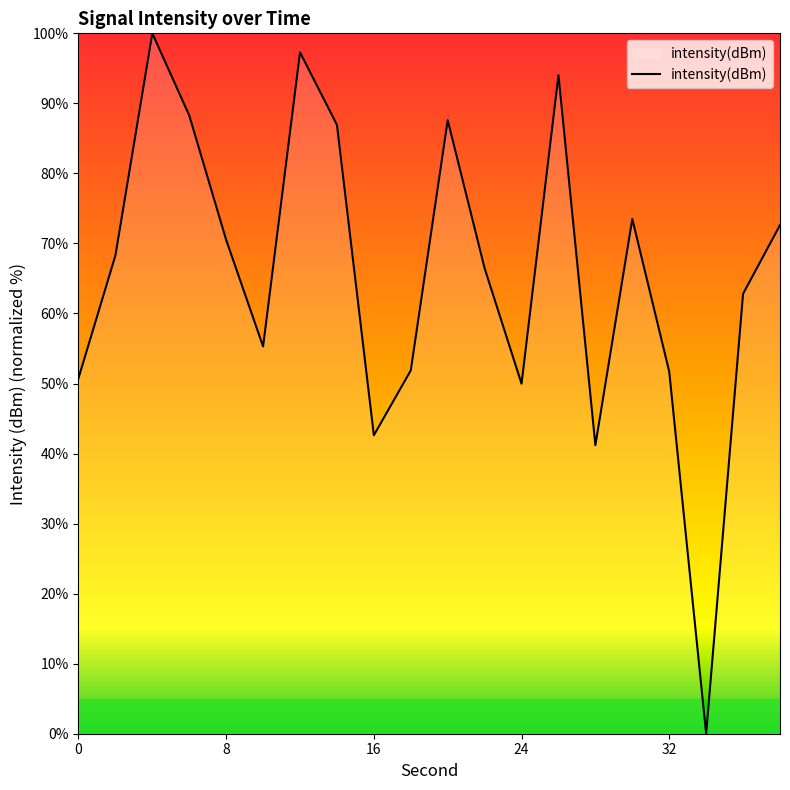

What is the difference between the maximum and minimum values?

100.0